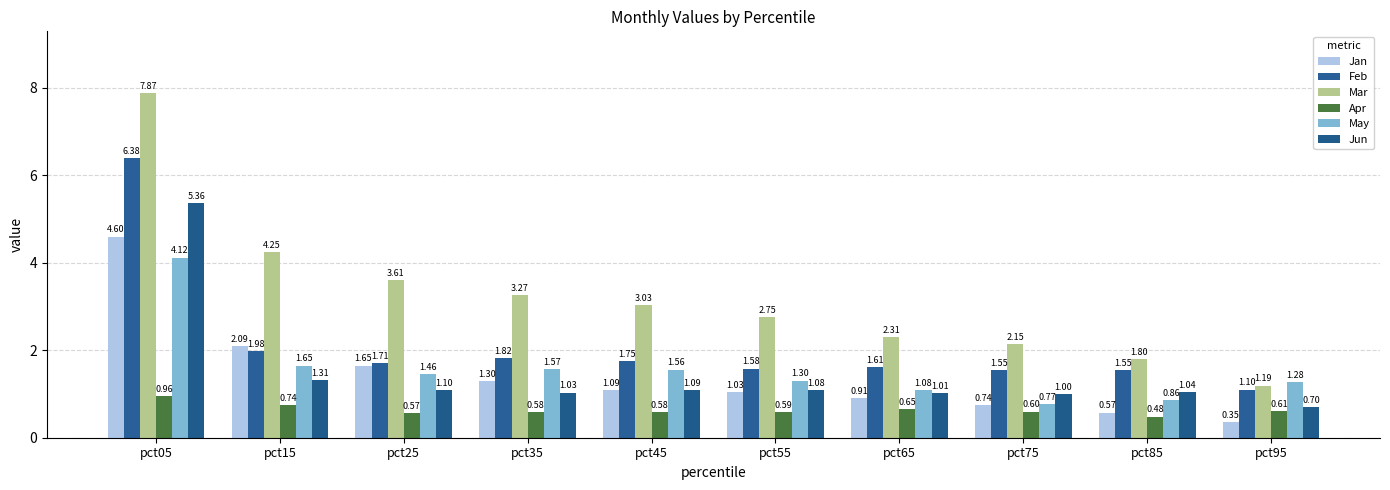

Is it true that Feb equals 1.6 at pct65?

True